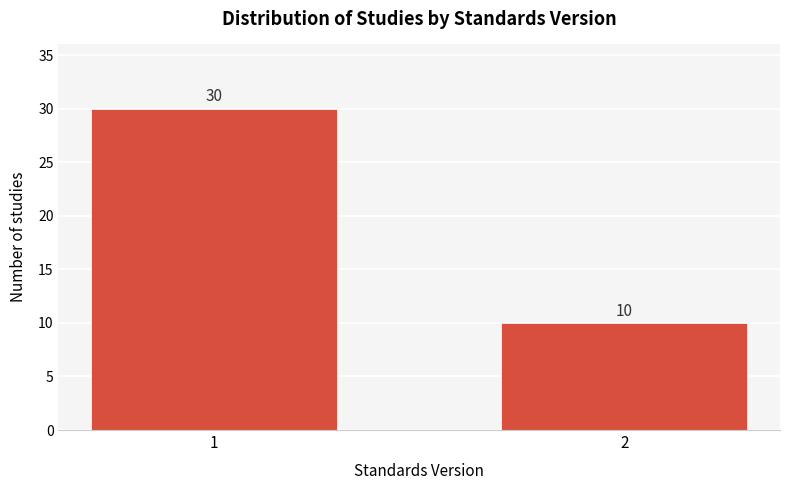

Reading right to left, list all the values displayed in this chart.

2=10	1=30